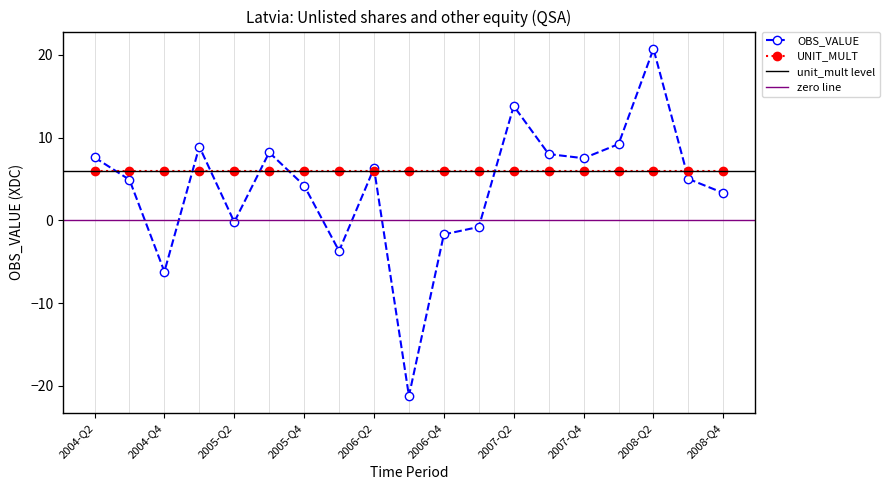

At which label does the data first exceed 5?

2004-Q2